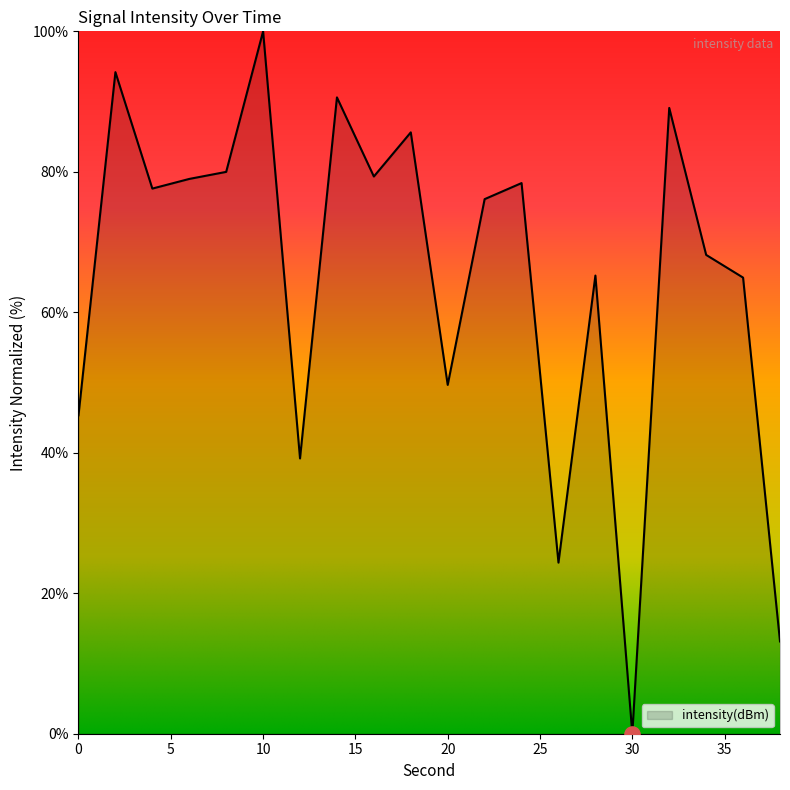

What is the difference between the maximum and minimum values?

100.0